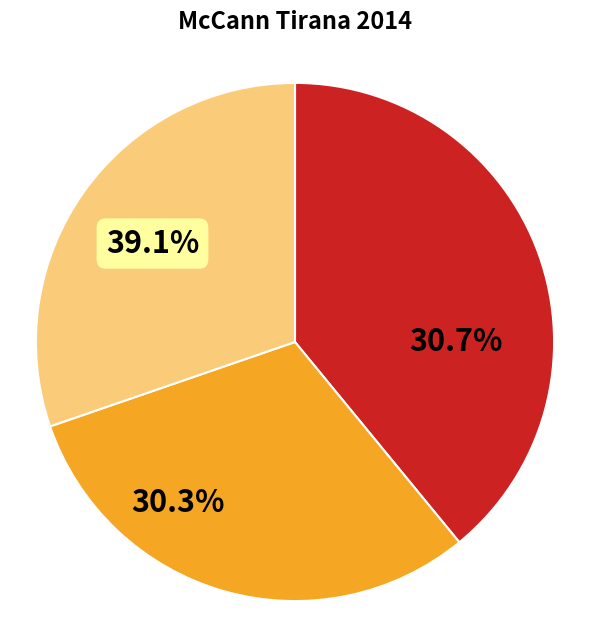

Between Albtelecom cost and Evyap cost, which is larger?

Albtelecom cost